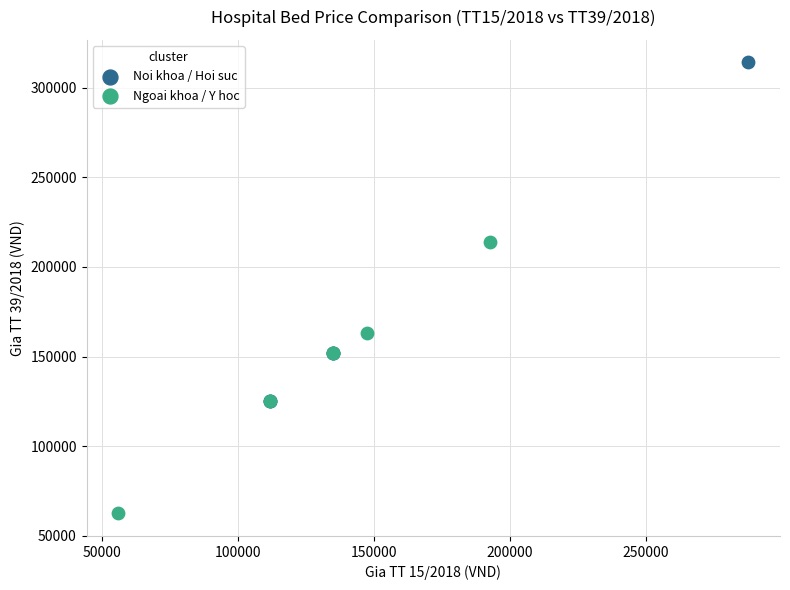

Which series reaches the maximum Y coordinate?

Noi khoa / Hoi suc